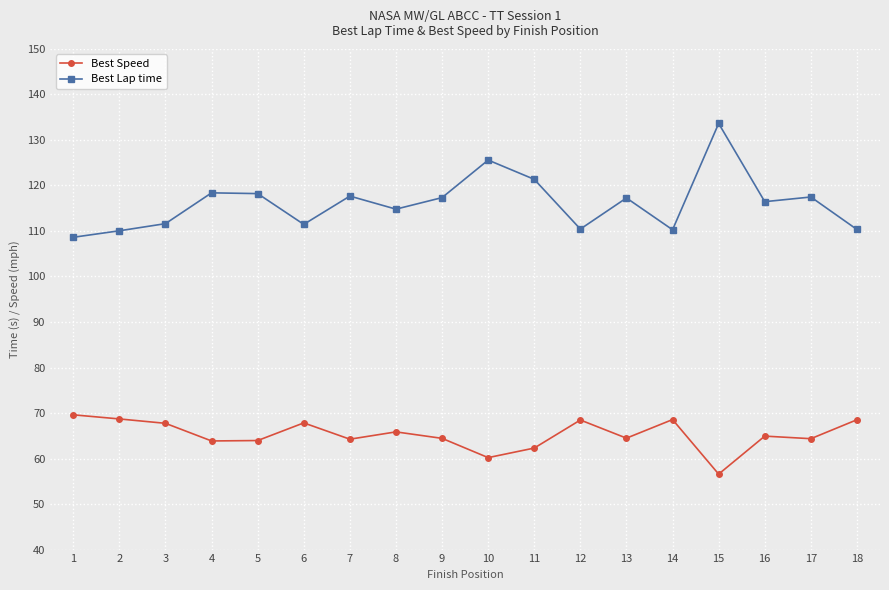

What is the value of the Best Speed point at the 10th from the left?

60.2